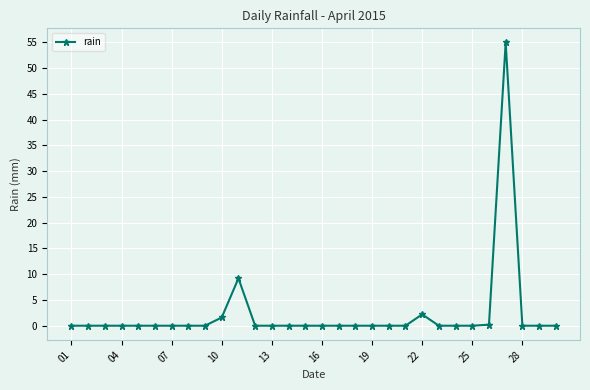

How many data points does each series have?

30